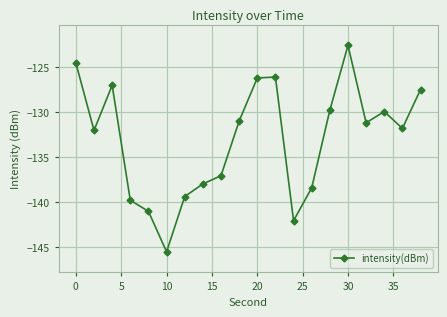

What is the minimum value shown in the chart?

-145.5